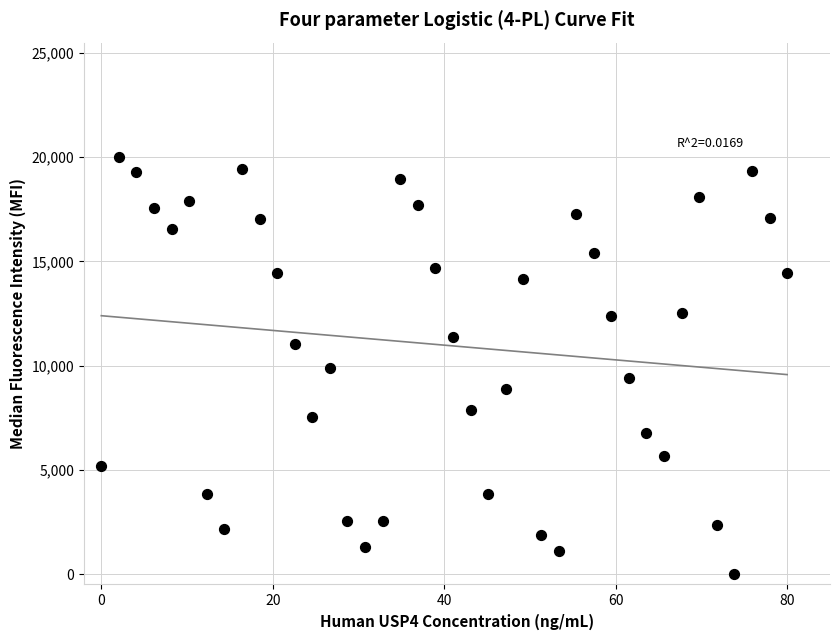

What is the range of Y values (max minus min)?

20000.0